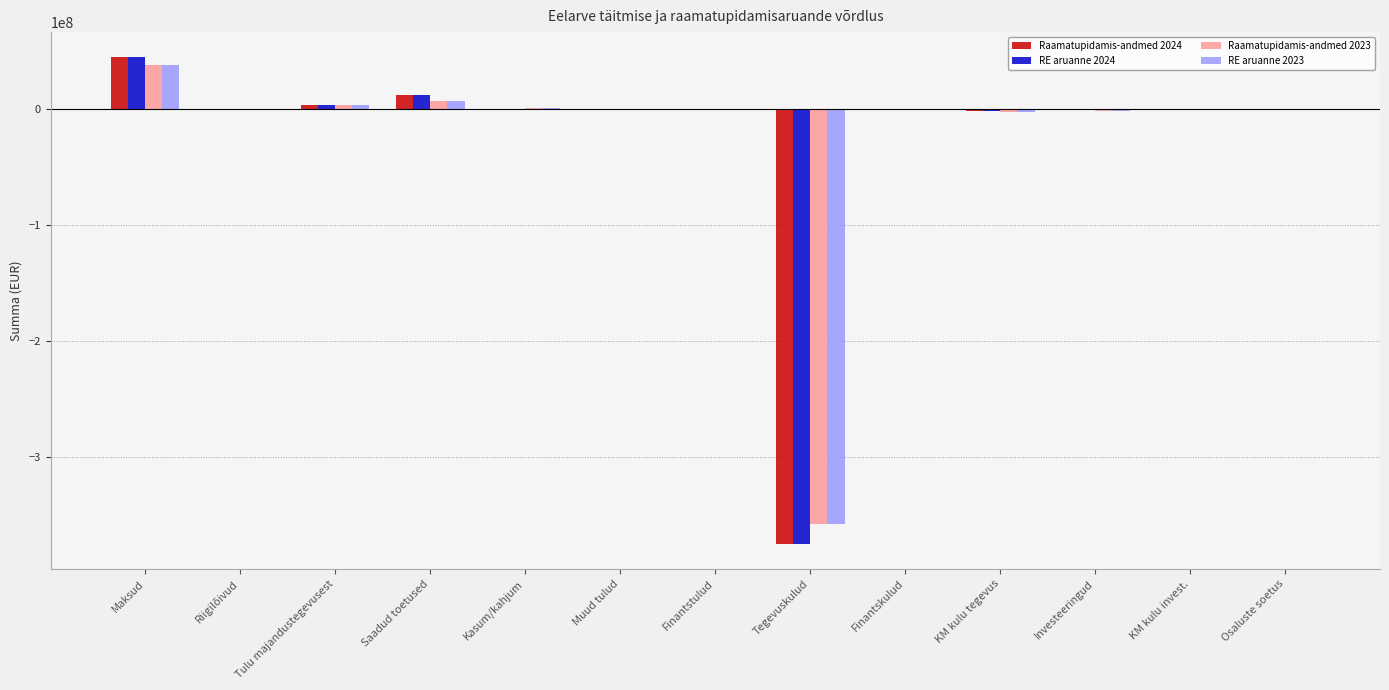

True or false: Raamatupidamis-andmed 2023 has a value of -358586024.2 at Tegevuskulud.

True